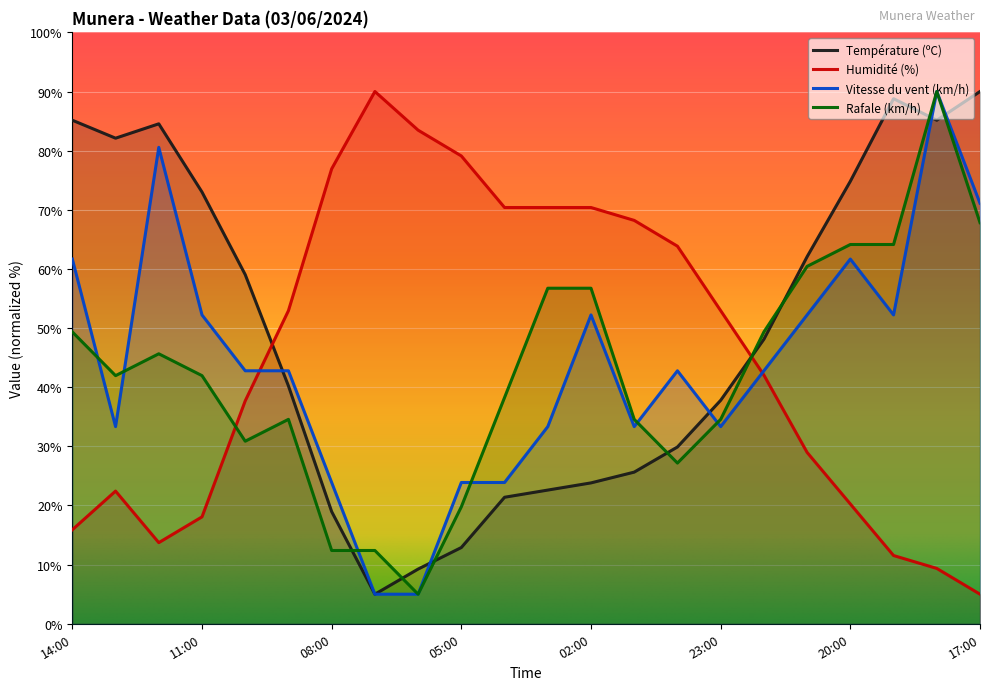

At how many categories does at least one series exceed 30?

22